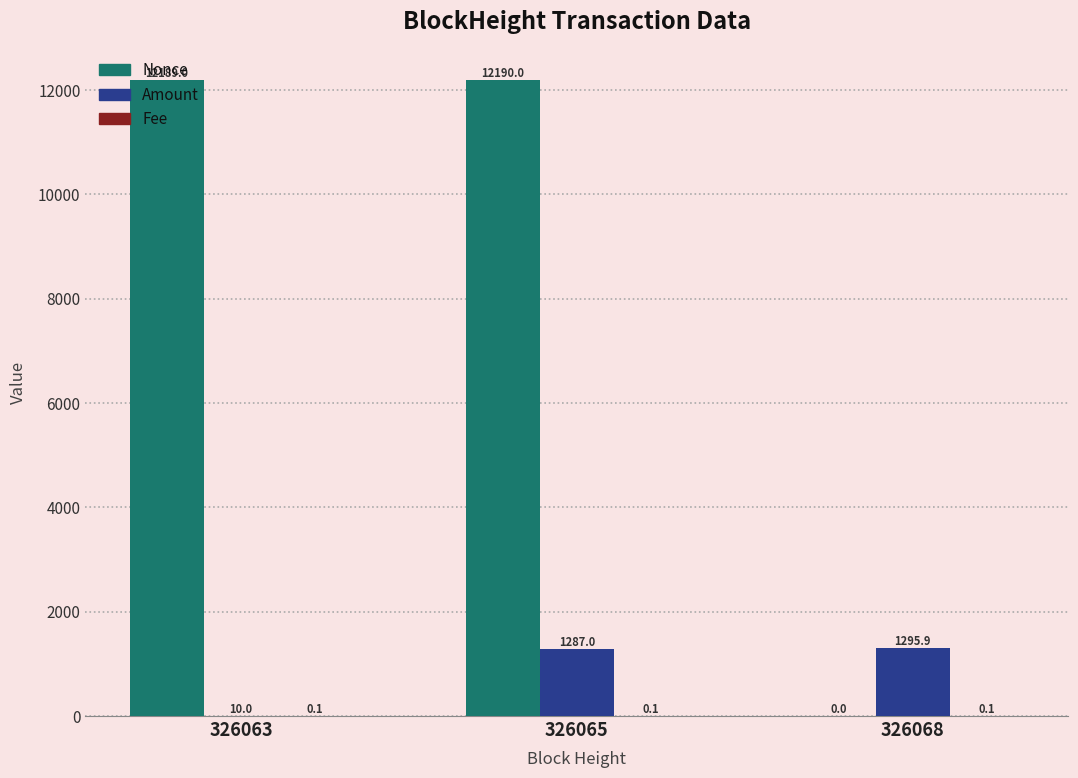

What is the sum of the Nonce values at 326068 and 326065?

12190.0